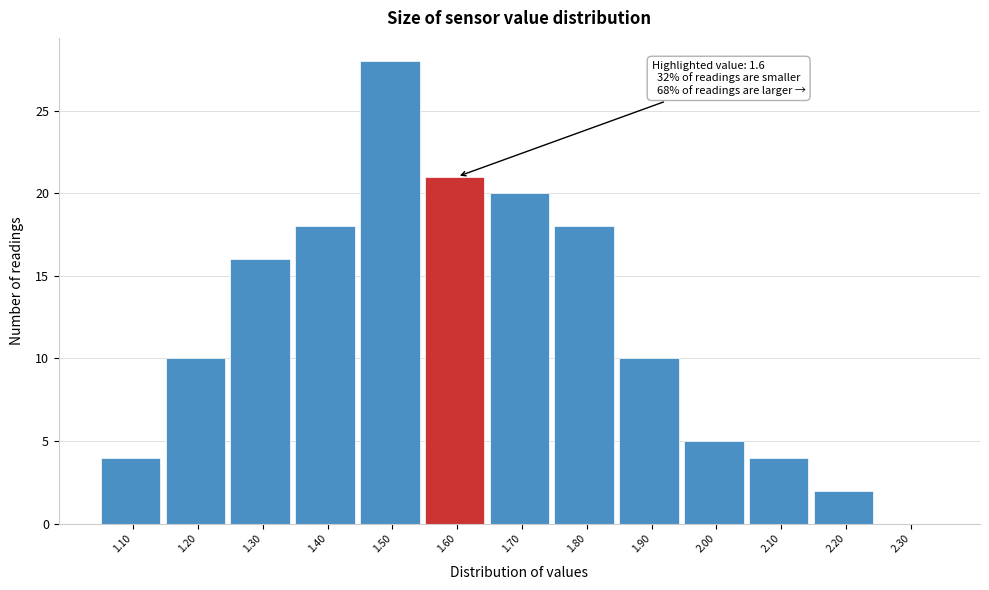

Reading left to right, extract all data points from this chart.

1.10=4	1.20=10	1.30=16	1.40=18	1.50=28	1.60=21	1.70=20	1.80=18	1.90=10	2.00=5	2.10=4	2.20=2	2.30=0